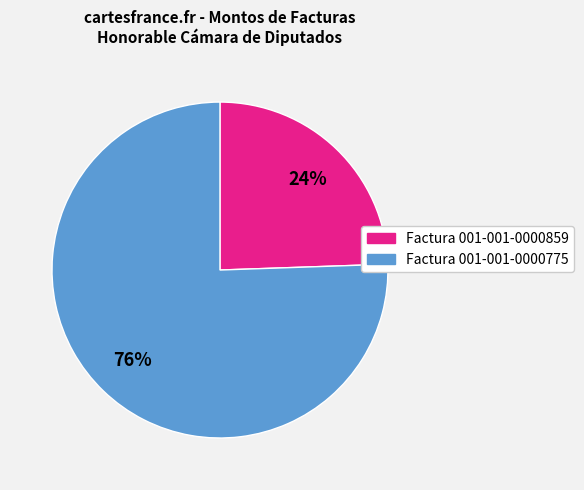

Which has a higher value, Factura 001-001-0000859 or Factura 001-001-0000775?

Factura 001-001-0000775